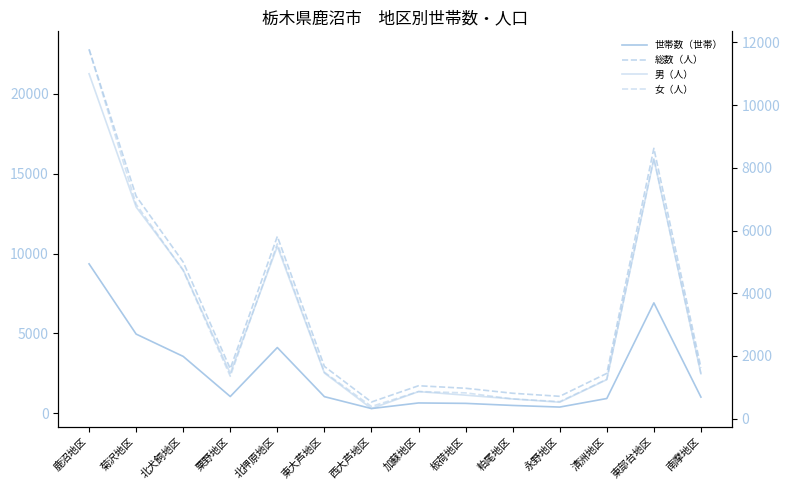

What is the sum of all 女（人） values?

45978